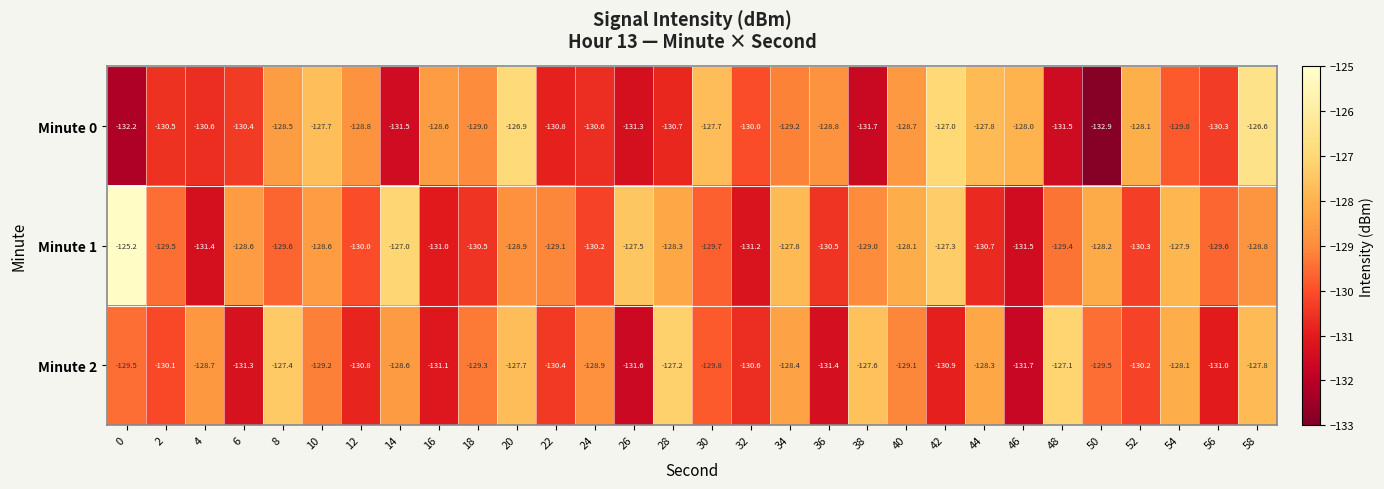

True or false: Minute 2 has a value of -172.0 at 8.

False